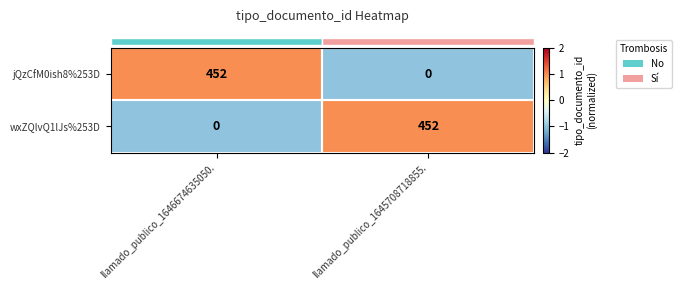

The jQzCfM0ish8%253D series shows -211 at llamado_publico_1645708718855.. True or false?

False